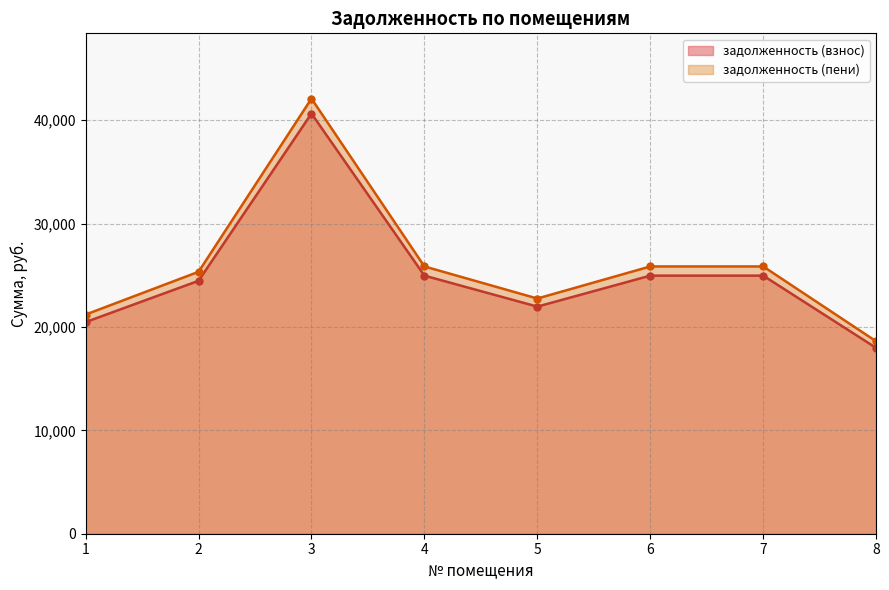

Is the value of задолженность (пени) at 3 greater than the value of задолженность (взнос) at 6?

Yes